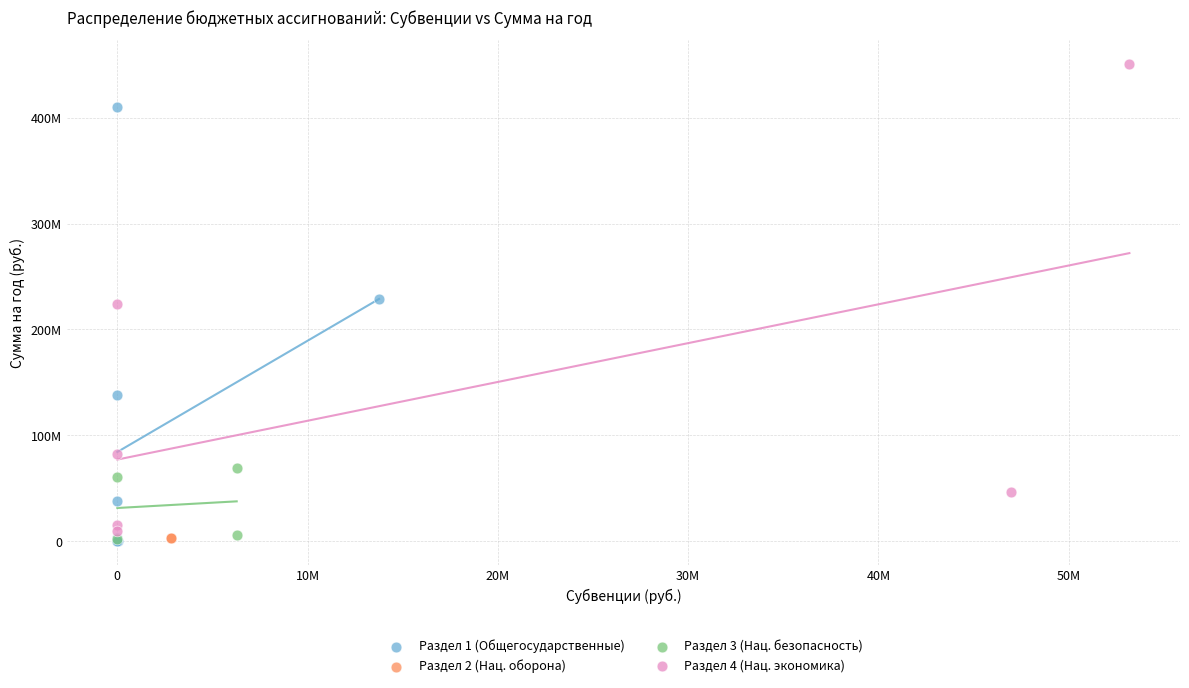

What are all the series names shown in the legend?

Раздел 1 (Общегосударственные), Раздел 2 (Нац. оборона), Раздел 3 (Нац. безопасность), Раздел 4 (Нац. экономика)